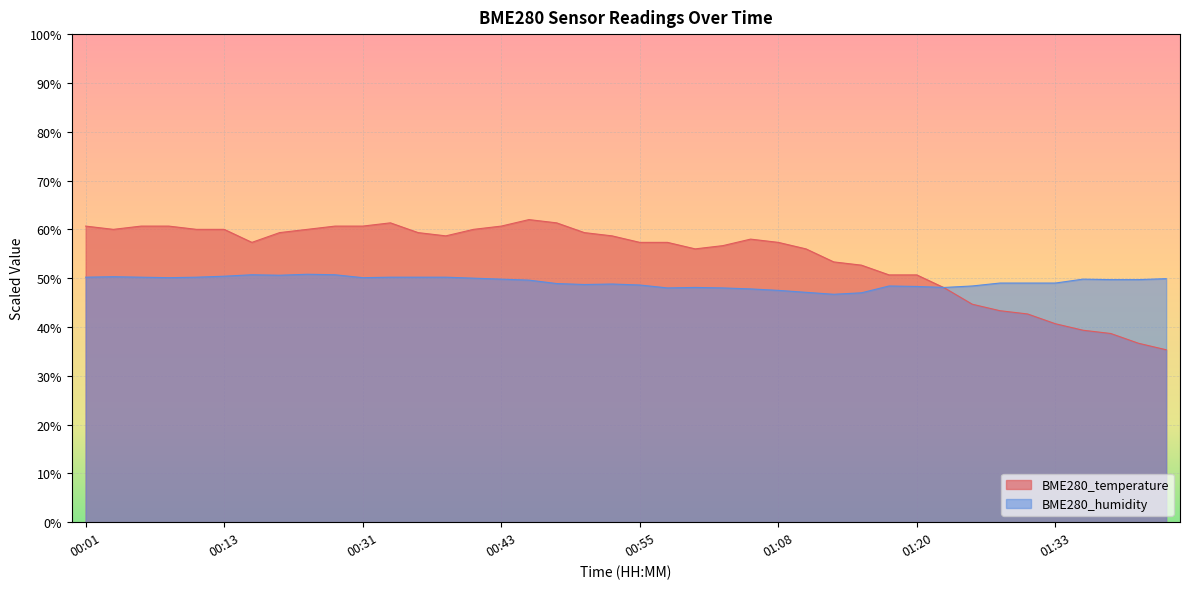

At which label is BME280_temperature closest to 48?

01:23